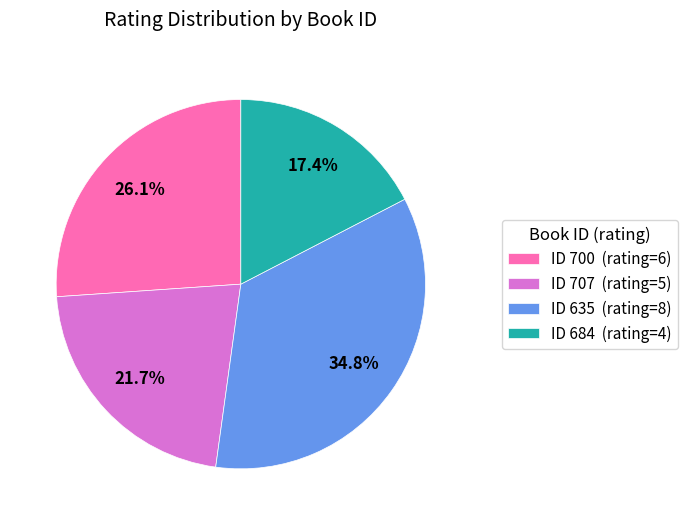

Is there any slice that represents more than half of the pie?

No